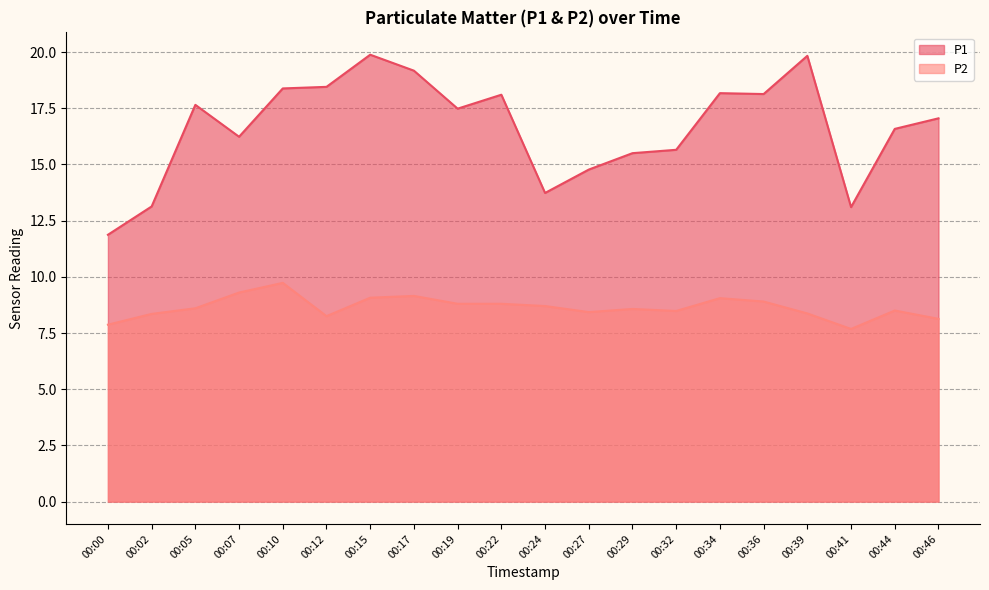

The P2 series shows 8.3 at 00:02. True or false?

True